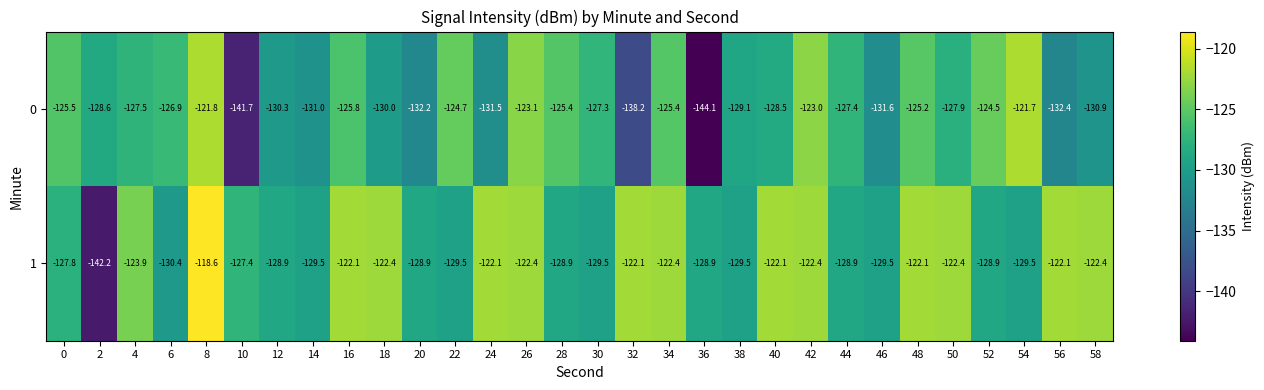

The 1 series shows -189.0 at 0. True or false?

False